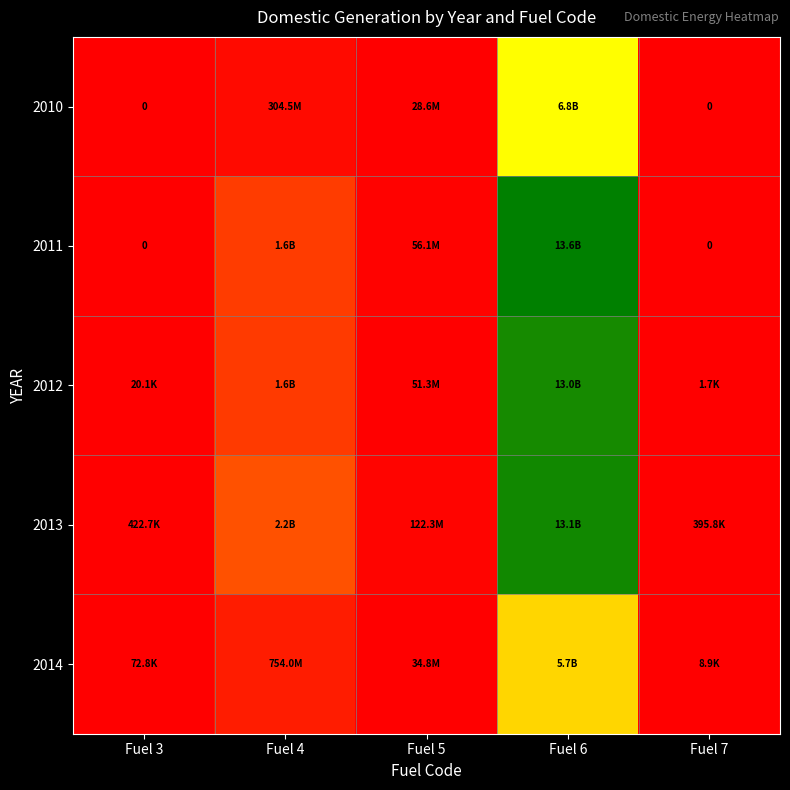

Which series has the largest total across all categories?

2013